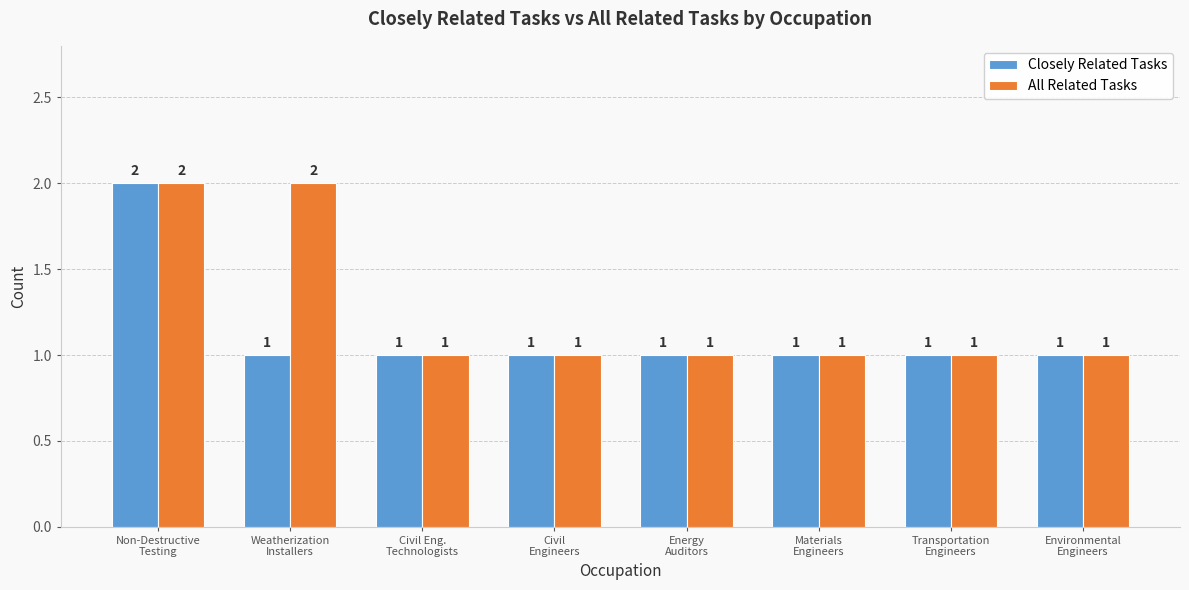

Count the All Related Tasks values in the range 1 to 2.

8